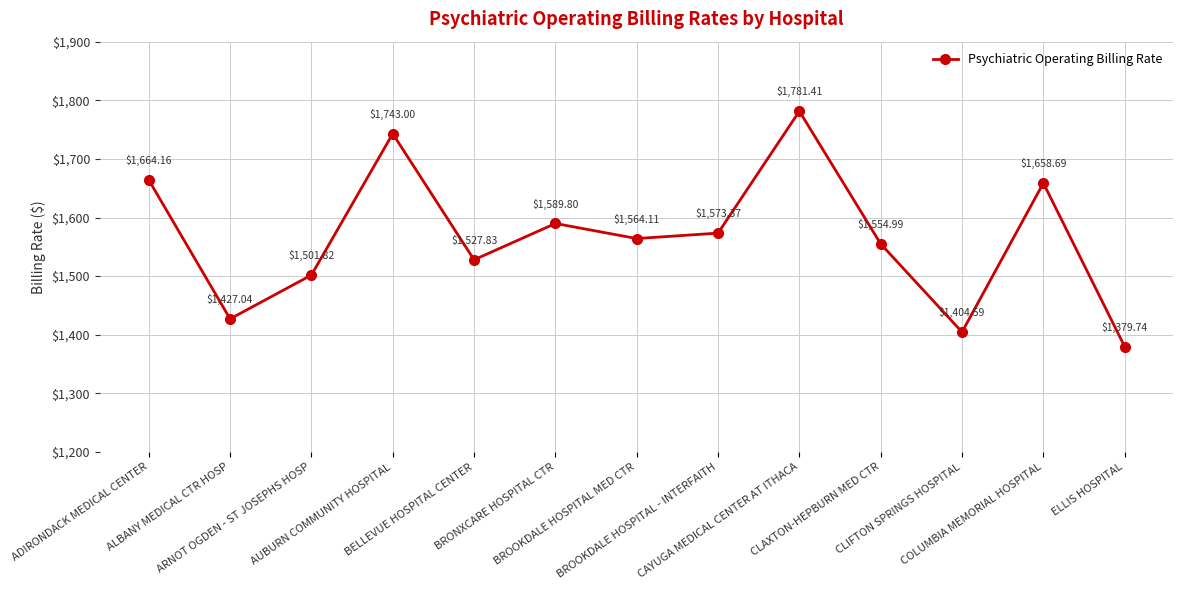

Count the number of data series in this chart.

1